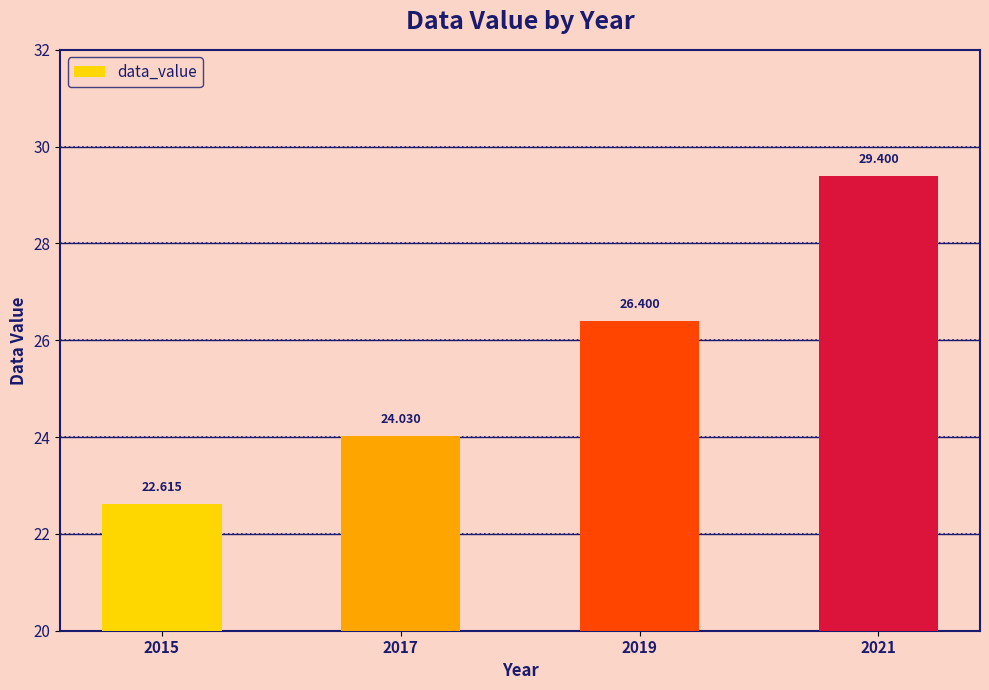

What is the value of the 1st bar from the left?

22.6